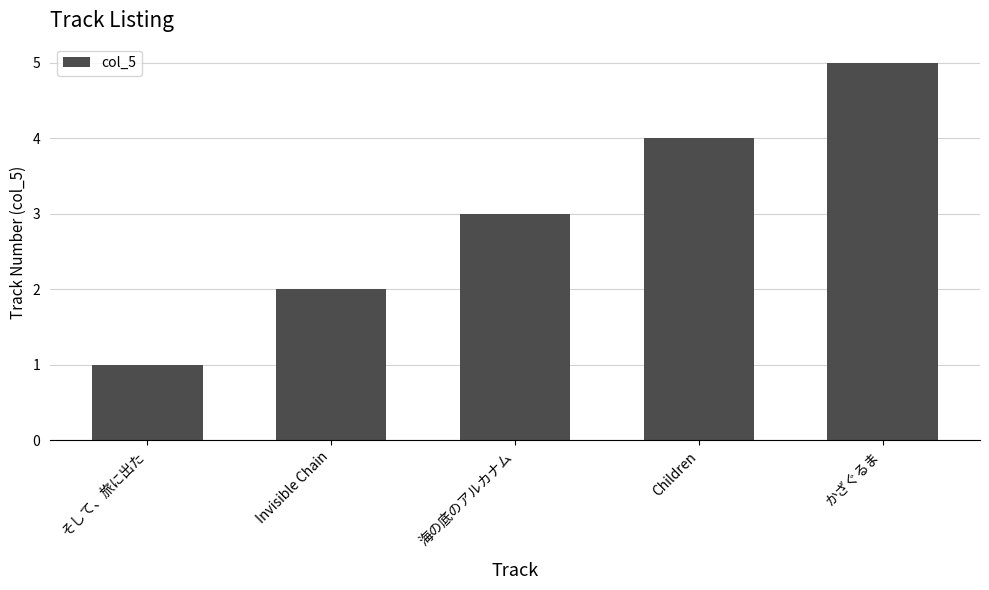

How many bars are there in total?

5